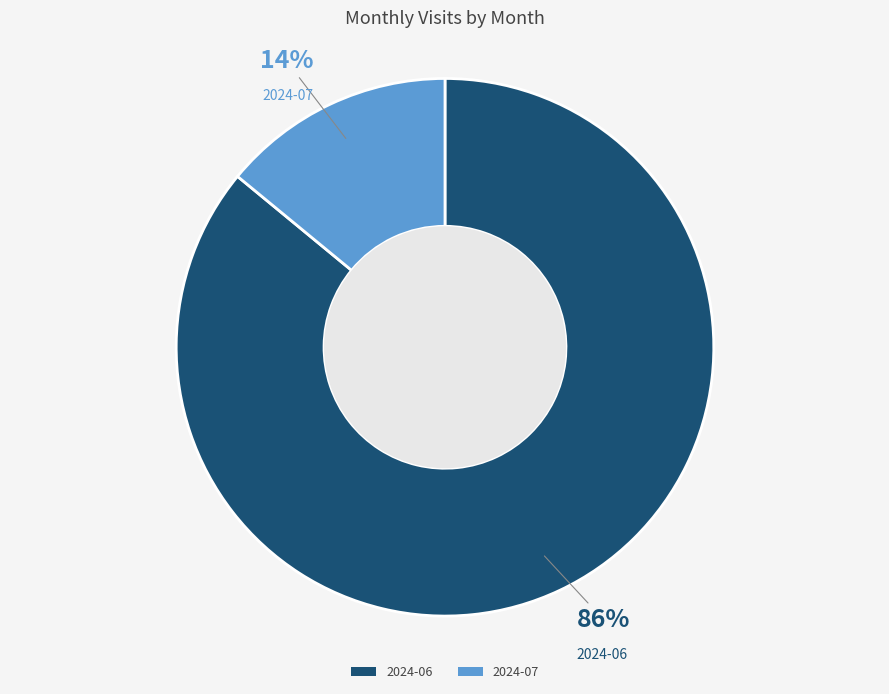

What percentage is the 2024-06 slice, to the nearest percent?

86%